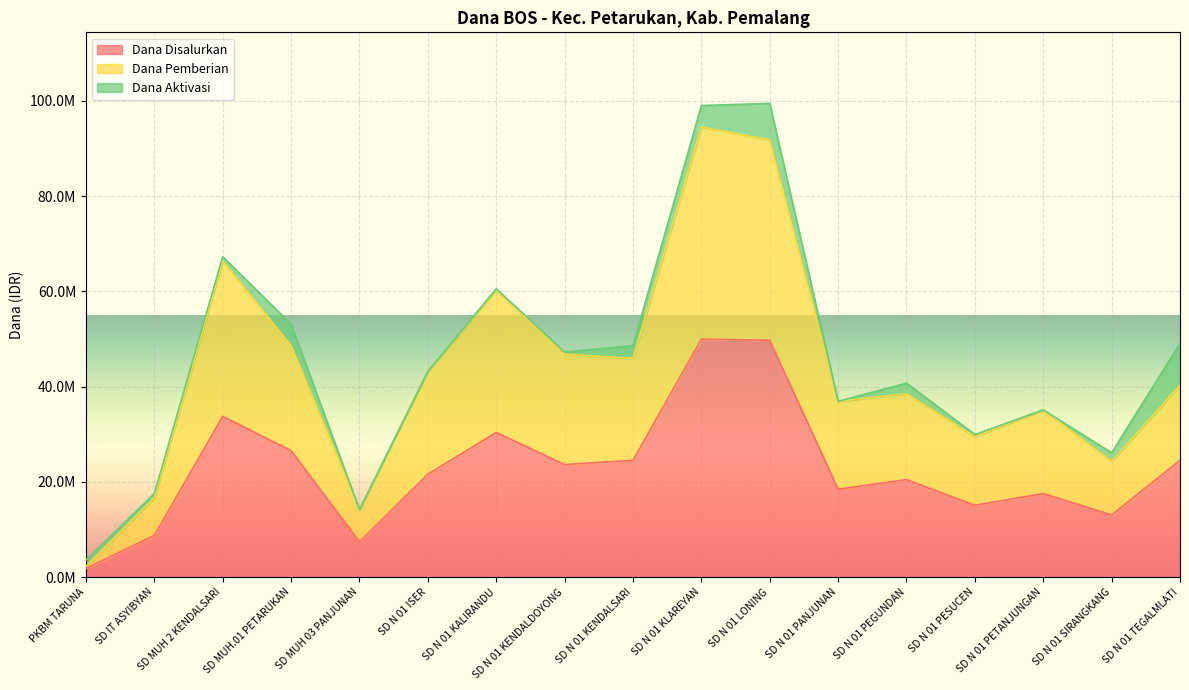

What is the smallest value displayed?

1800000